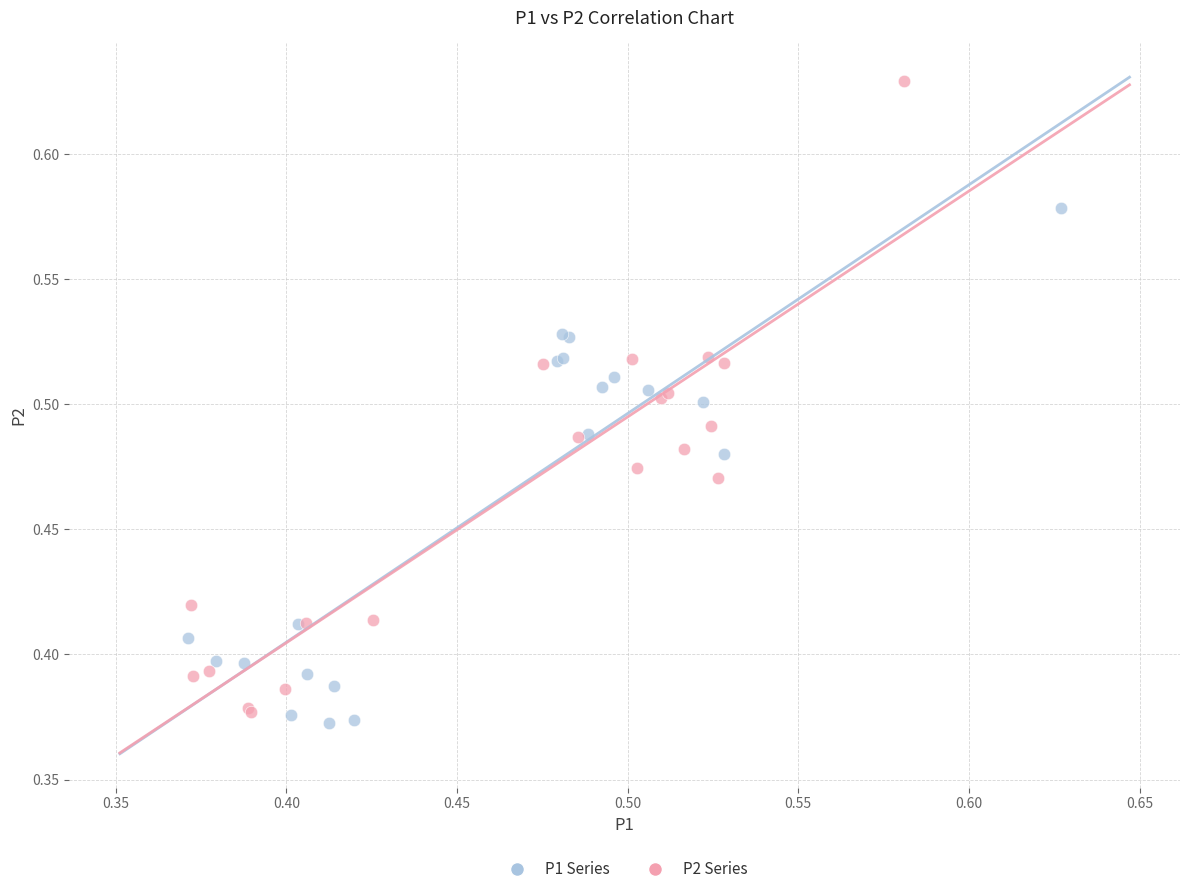

Which series contains the highest Y value?

P2 Series